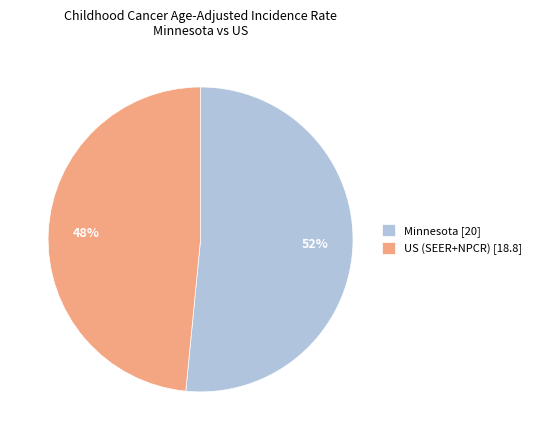

To the nearest percent, what portion does US (SEER+NPCR) [18.8] represent?

48%